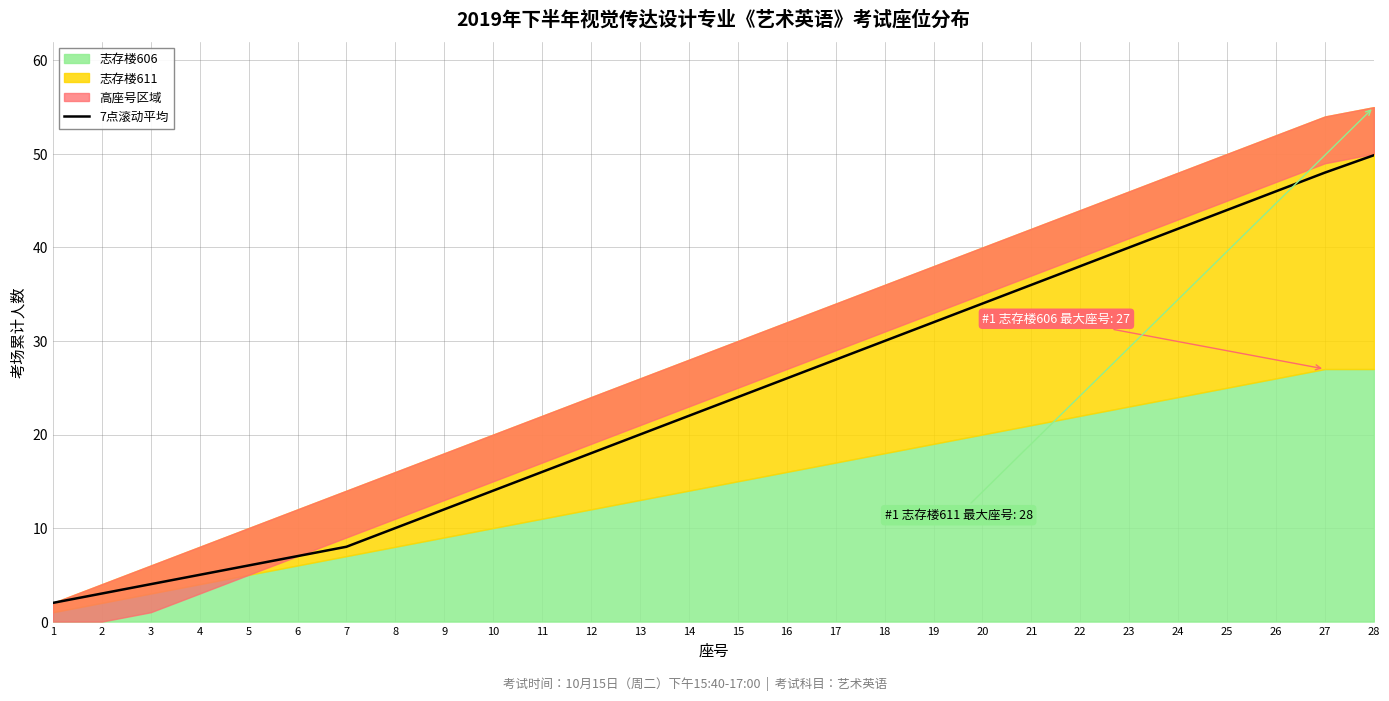

Read the value at 17.

28.0